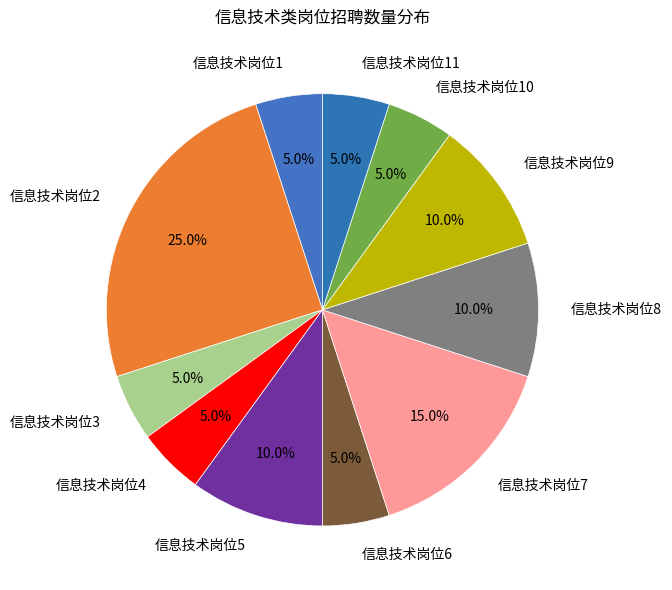

Approximately how many times larger is the value at 信息技术岗位8 compared to 信息技术岗位10?

2.0